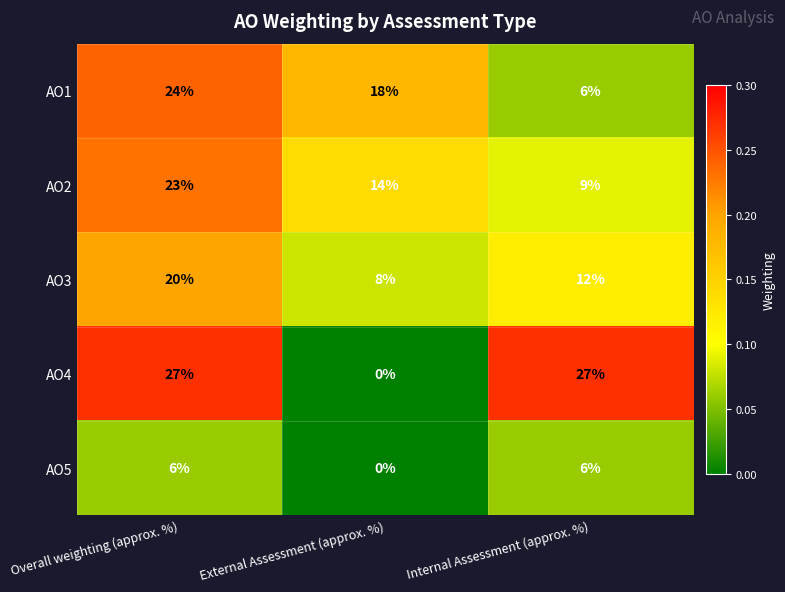

Which series has the largest range (max minus min)?

AO4